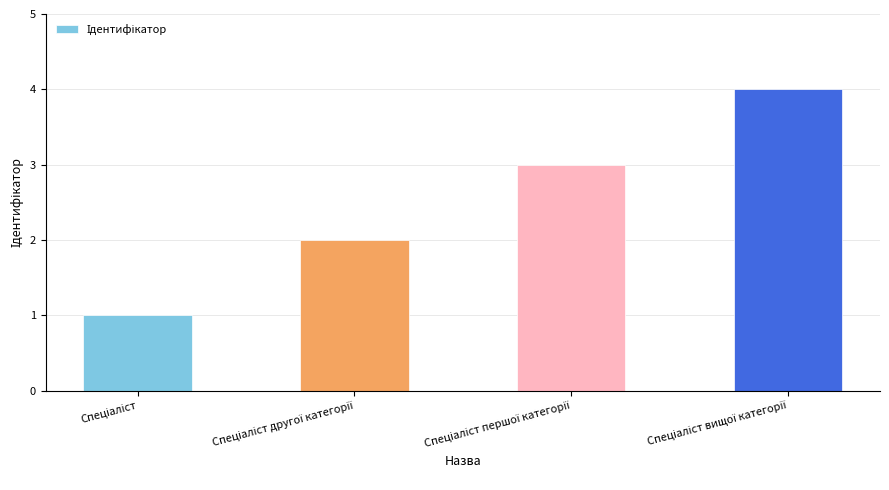

What is the maximum value shown in the chart?

4